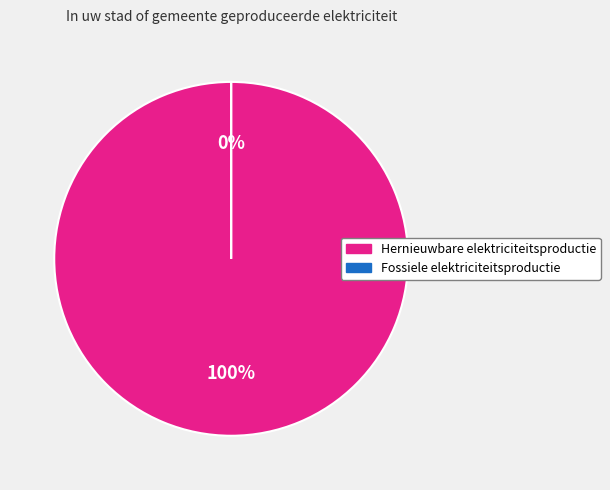

To the nearest percent, what is the difference between the Fossiele elektriciteitsproductie and Hernieuwbare elektriciteitsproductie slice percentages?

100%